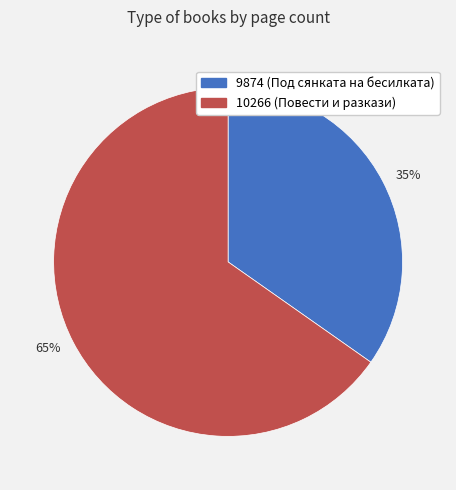

Rank the categories by value from lowest to highest.

9874, 10266